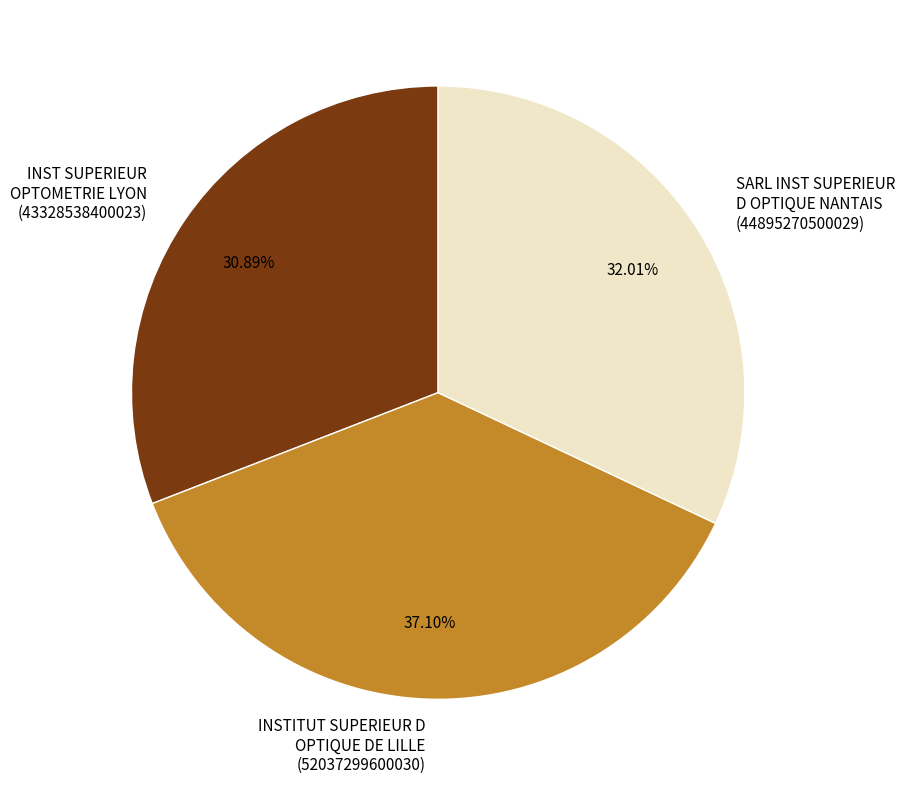

Count the number of slices in the pie.

3